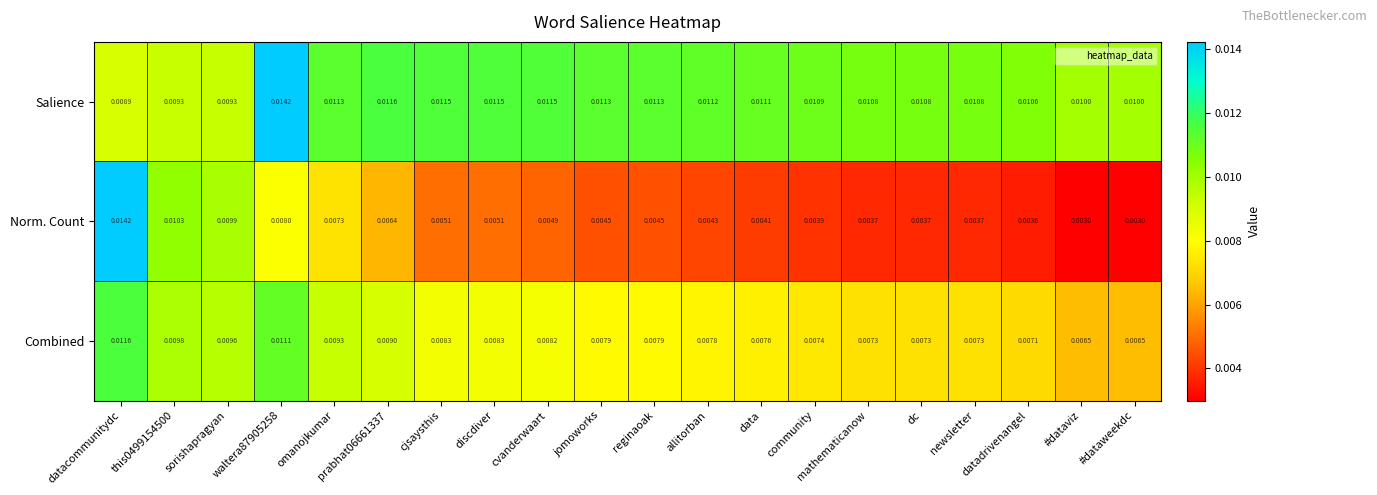

At which label is Salience closest to 0?

datacommunitydc